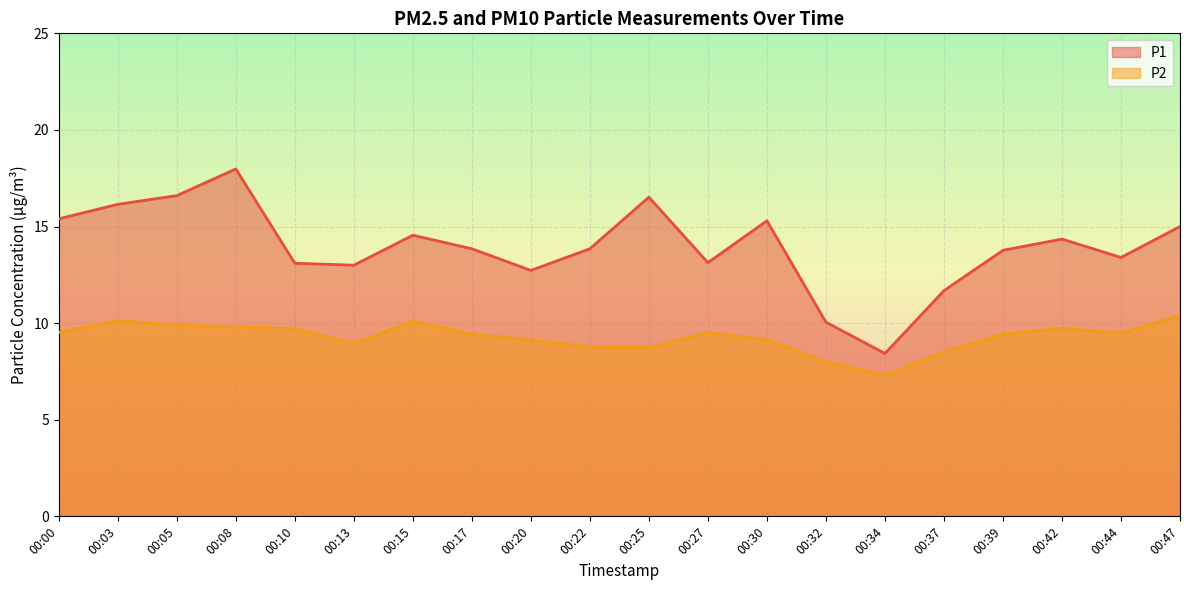

True or false: P2 and P1 intersect in this chart.

False